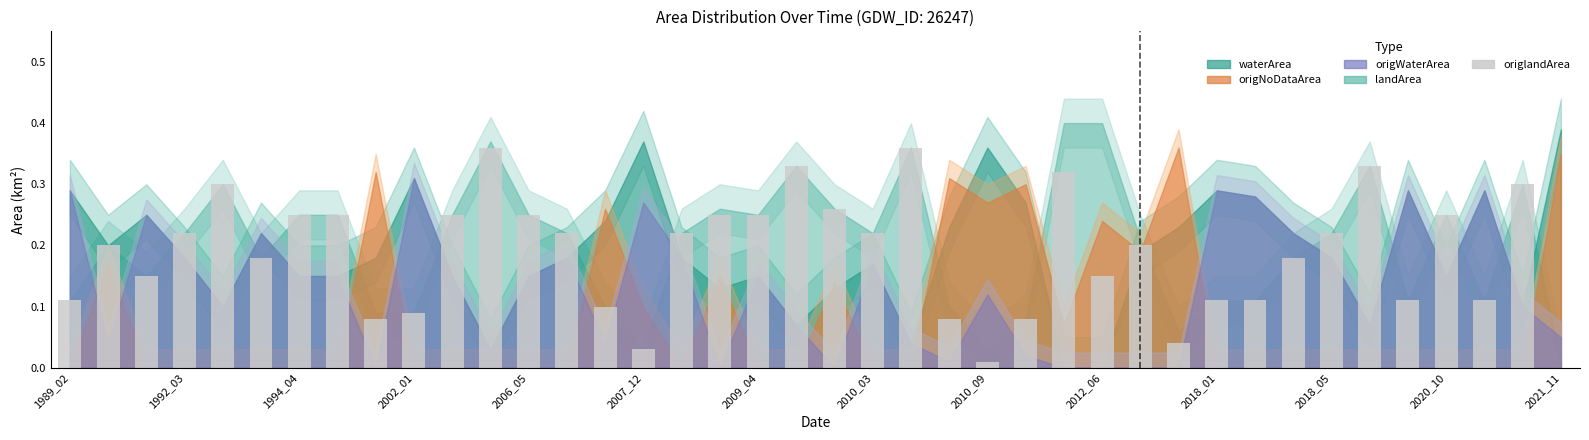

What is the sum of all values?

7.5